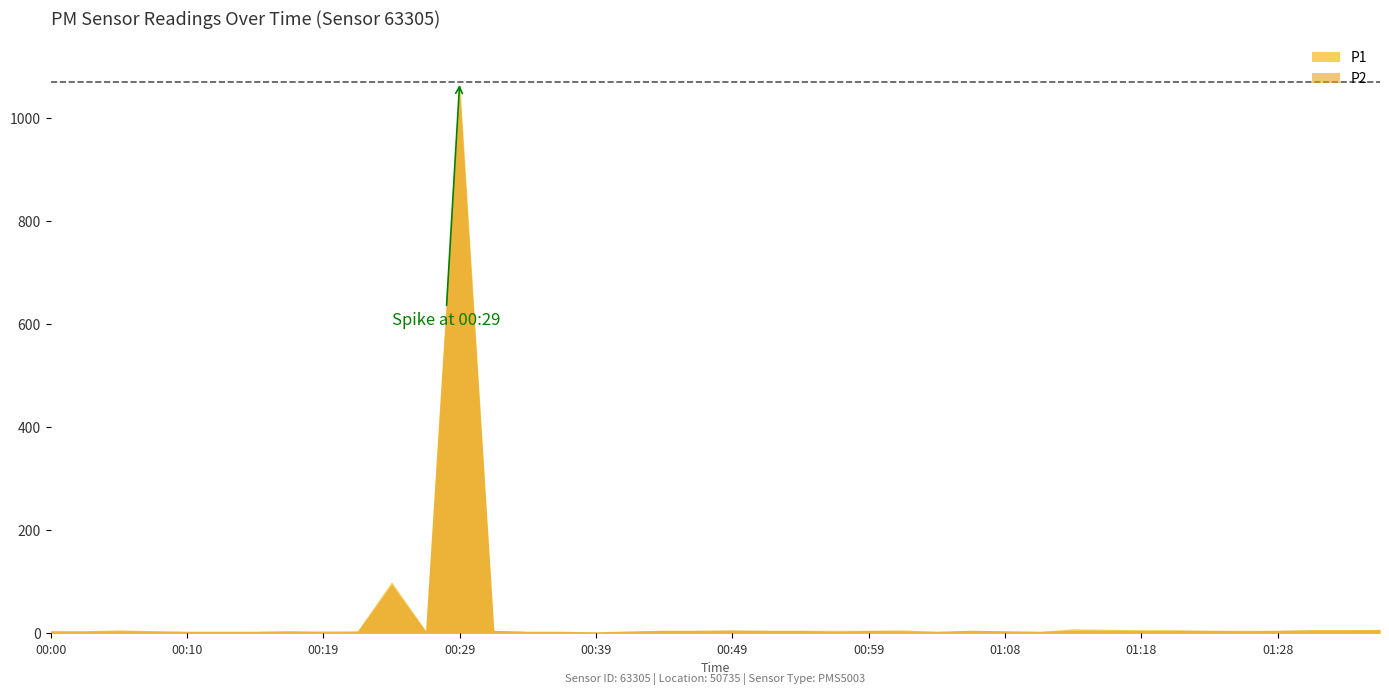

What is the minimum value for P1?

3